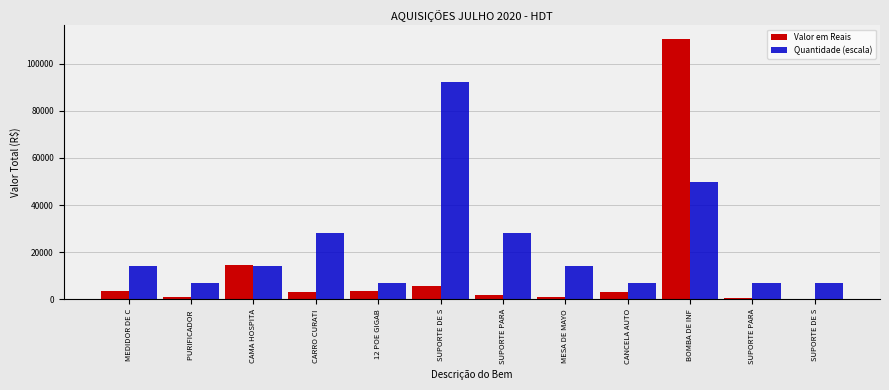

What is the difference between the maximum and minimum values in the Valor em Reais series?

110310.0